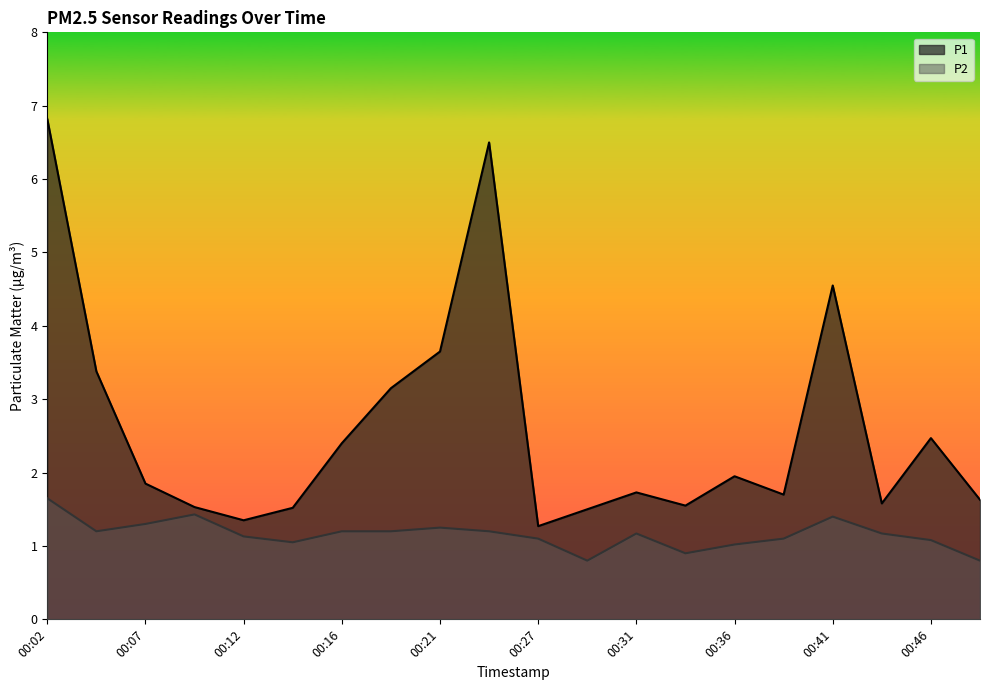

Which series has the largest total across all categories?

P1